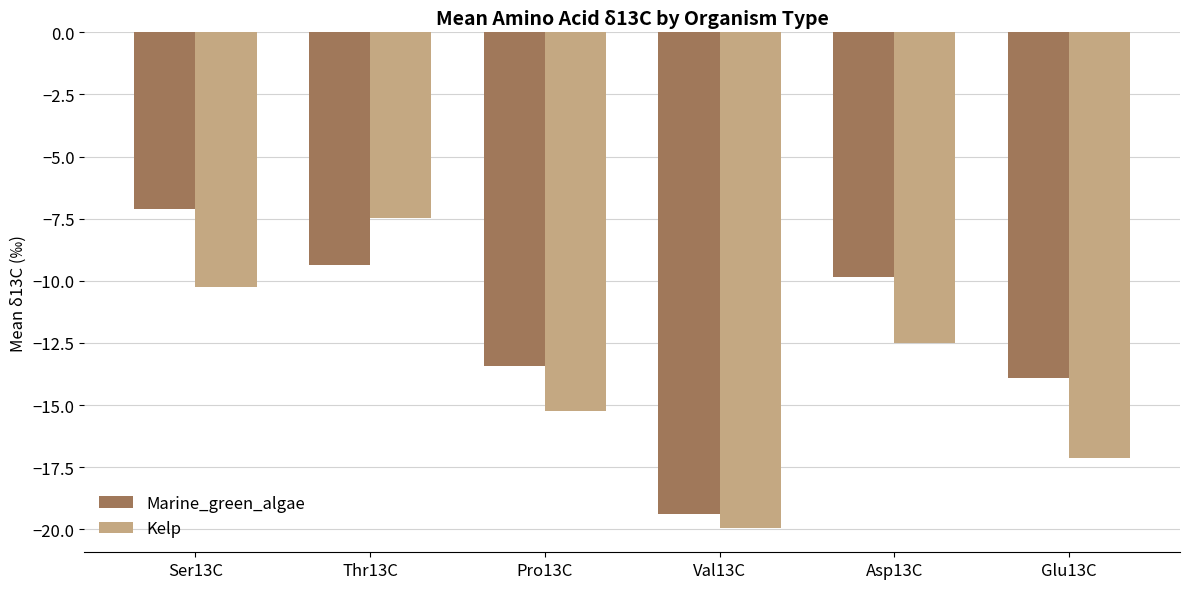

Rank the categories by Marine_green_algae value from lowest to highest.

Val13C, Glu13C, Pro13C, Asp13C, Thr13C, Ser13C